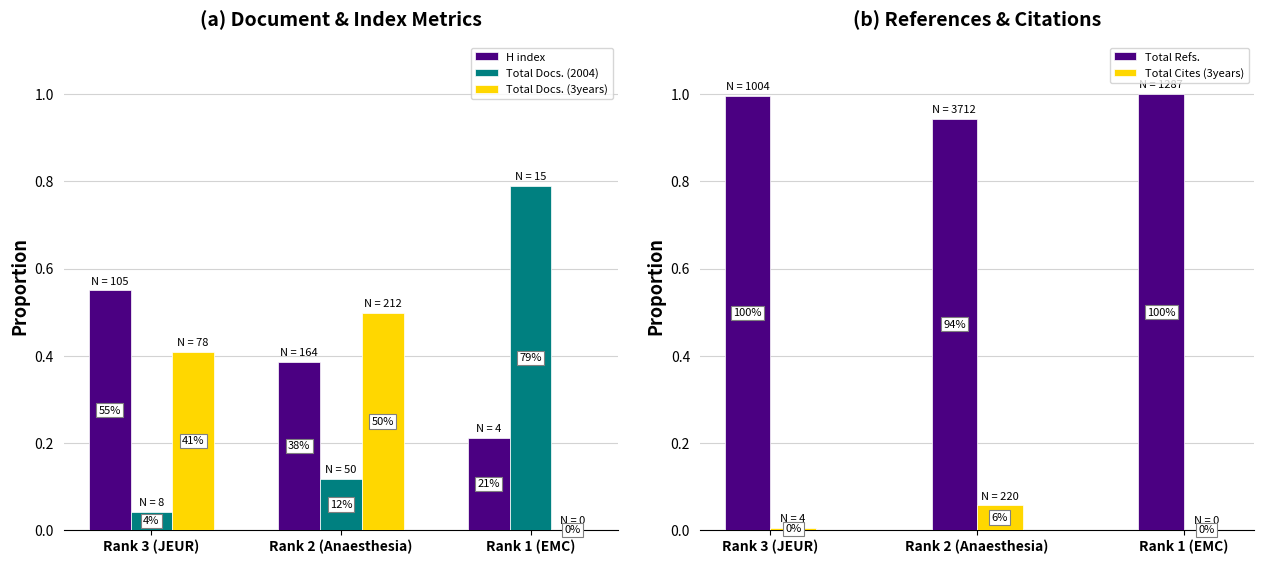

True or false: Total Docs. (2004) has a value of 0.5 at Rank 1 (EMC).

False